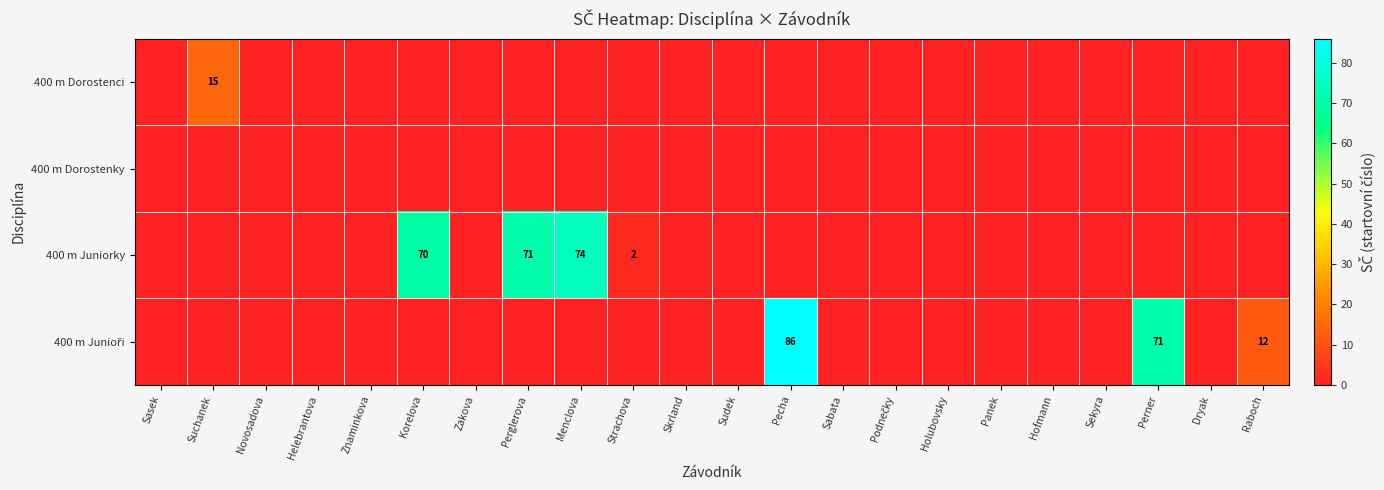

The 400 m Dorostenci series shows -9 at Panek. True or false?

False